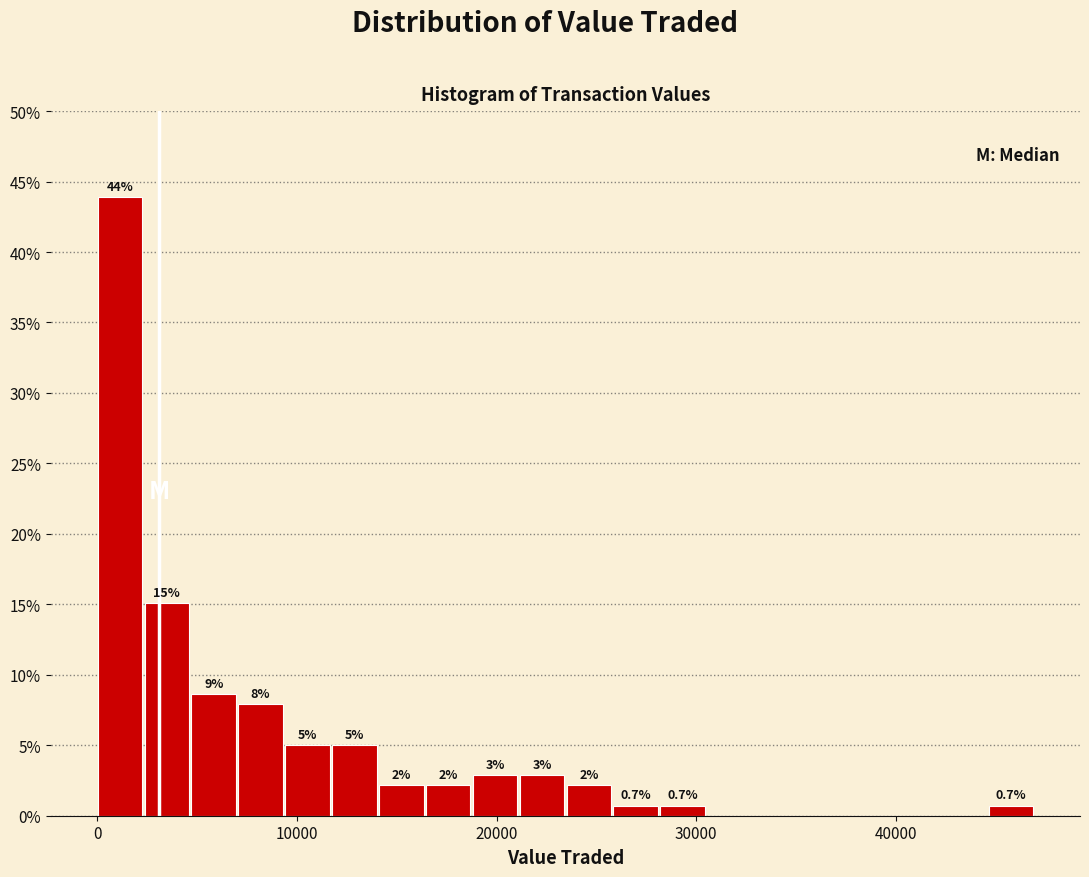

Read against the x-axis, roughly where is the centre of the tallest bar?

1000